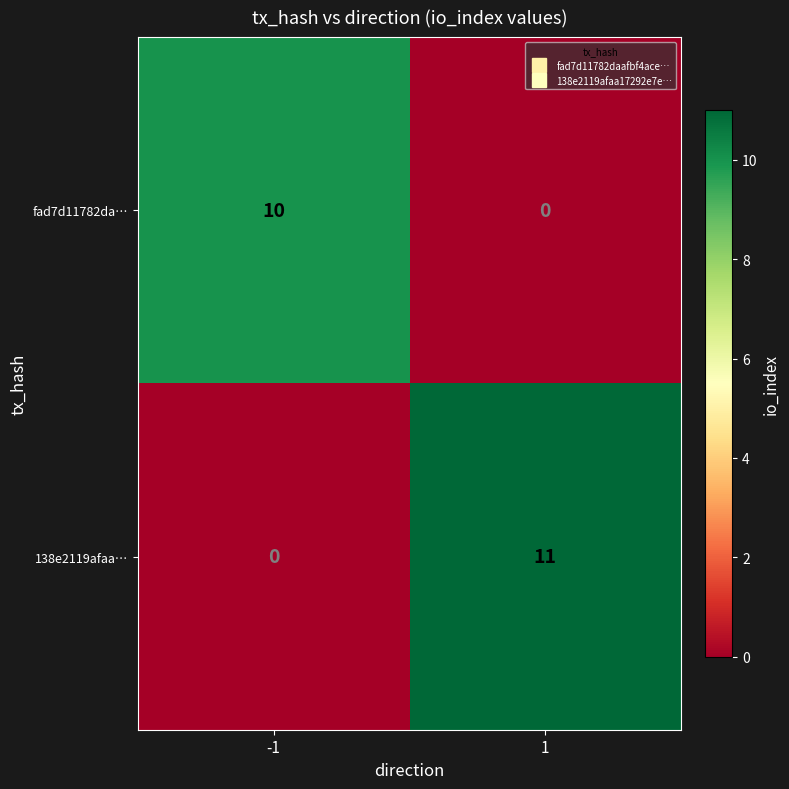

The 138e2119afaa… series shows -5 at -1. True or false?

False